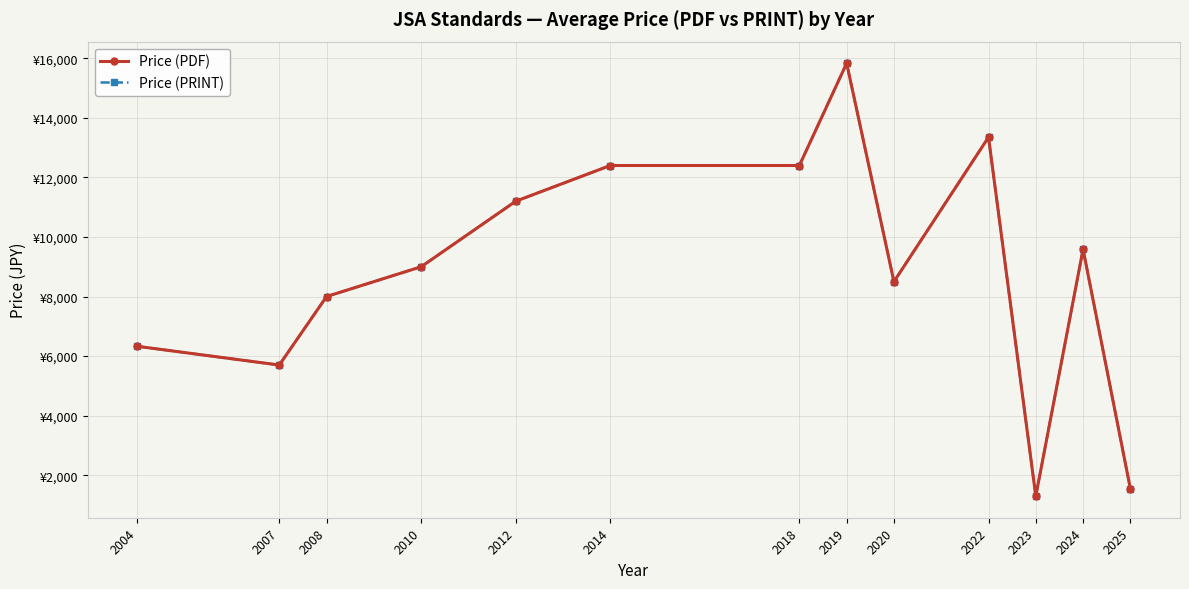

Which series has the widest spread of values?

Price (PDF)